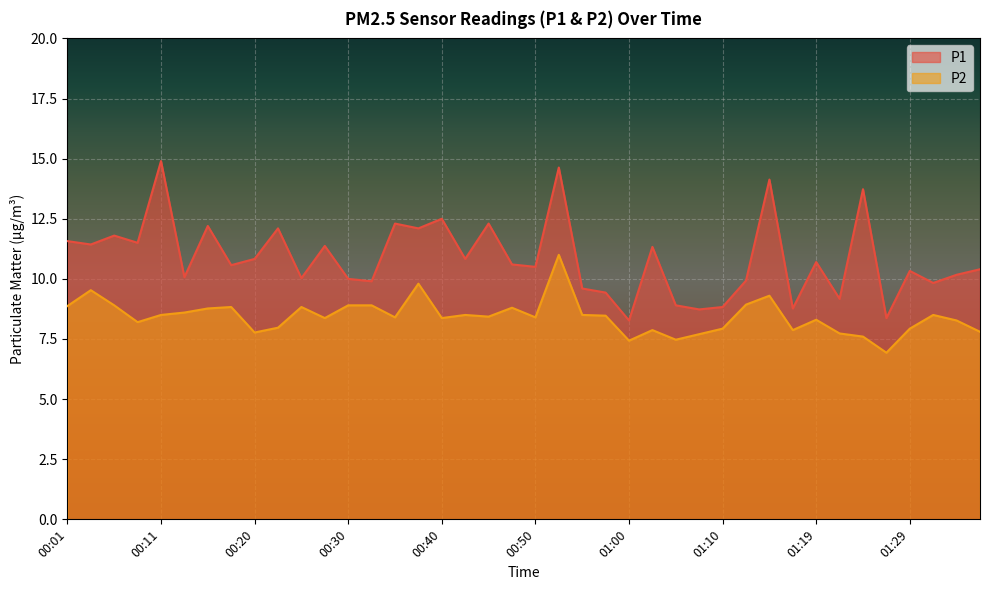

What are all the series names shown in the legend?

P1, P2